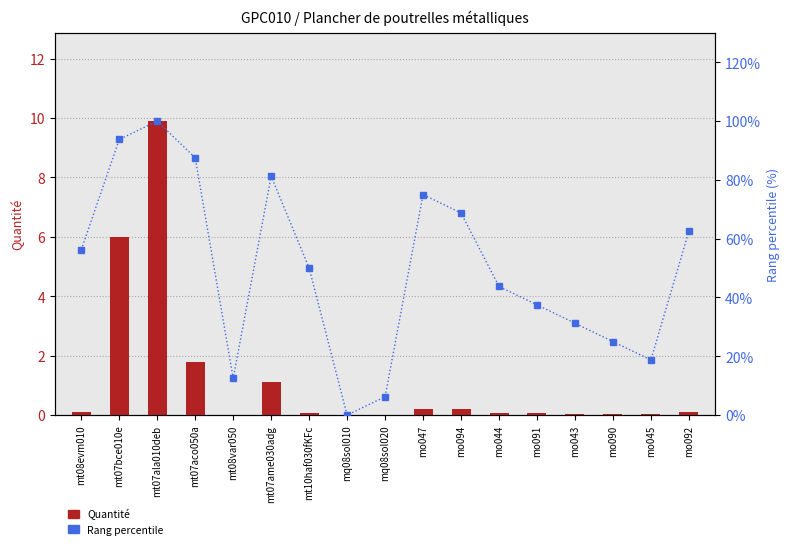

How many values in the Rang percentile series exceed 50?

8